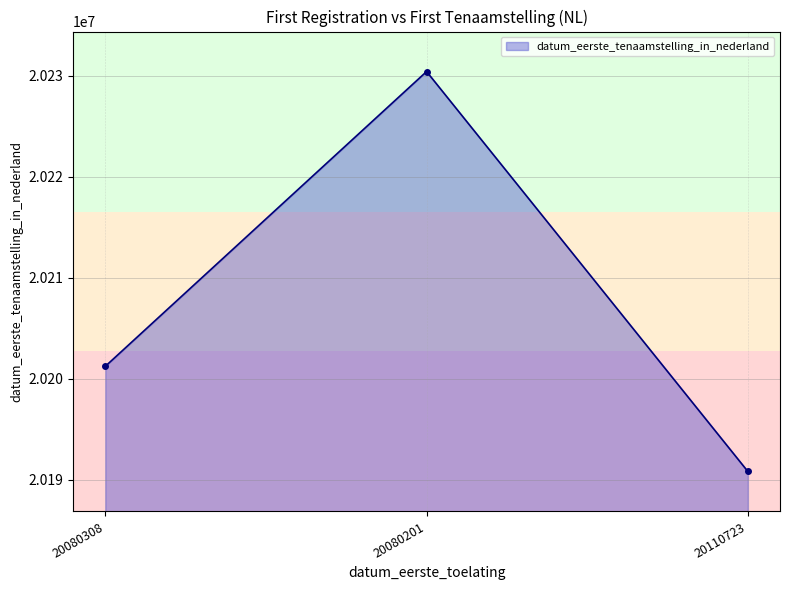

List the labels in order of value, largest first.

20080201, 20080308, 20110723